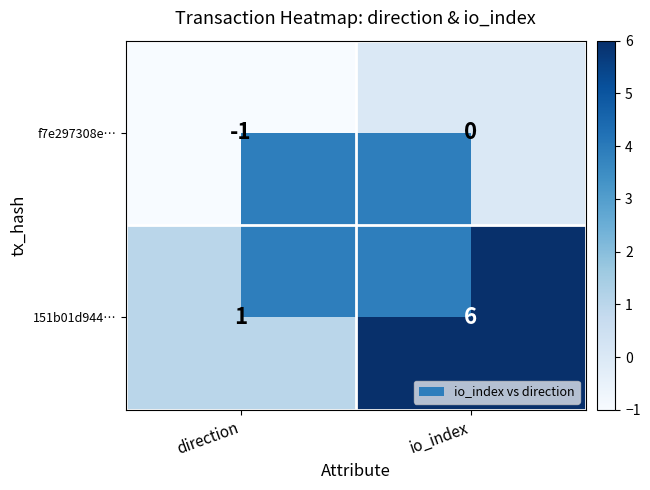

At which label is f7e297308e… closest to 0?

io_index